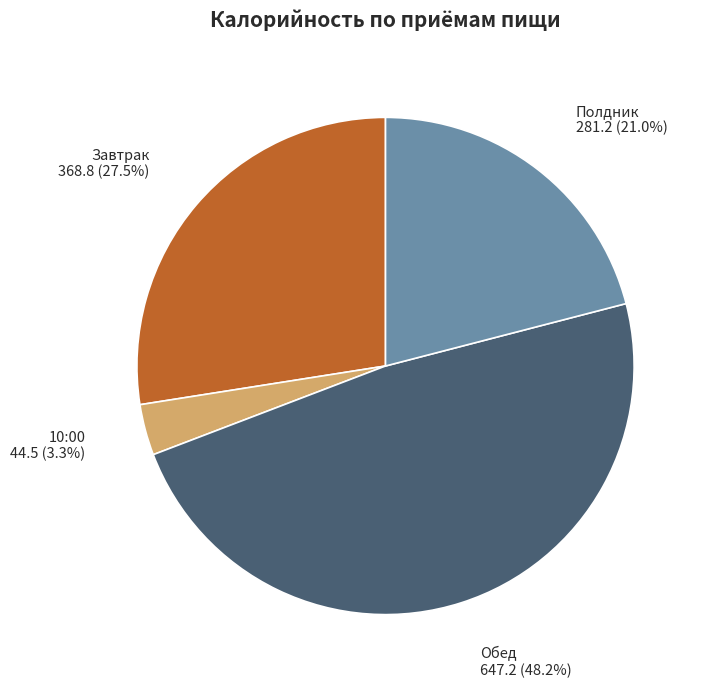

Does any single category account for the majority?

No